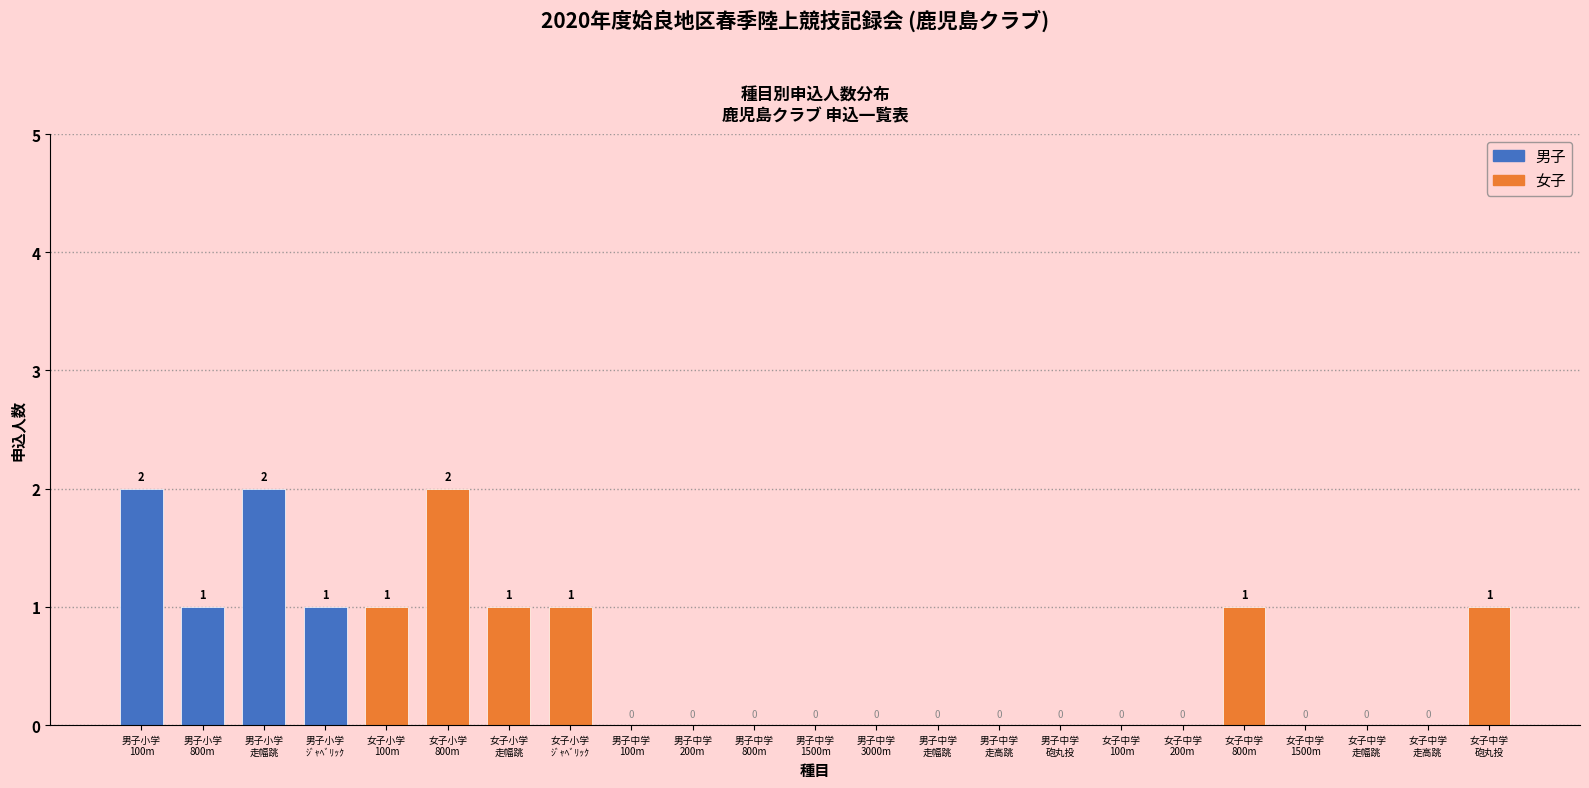

How many values are between 0 and 1?

20